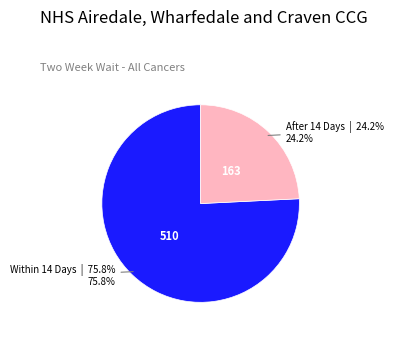

Does any single category account for the majority?

Yes